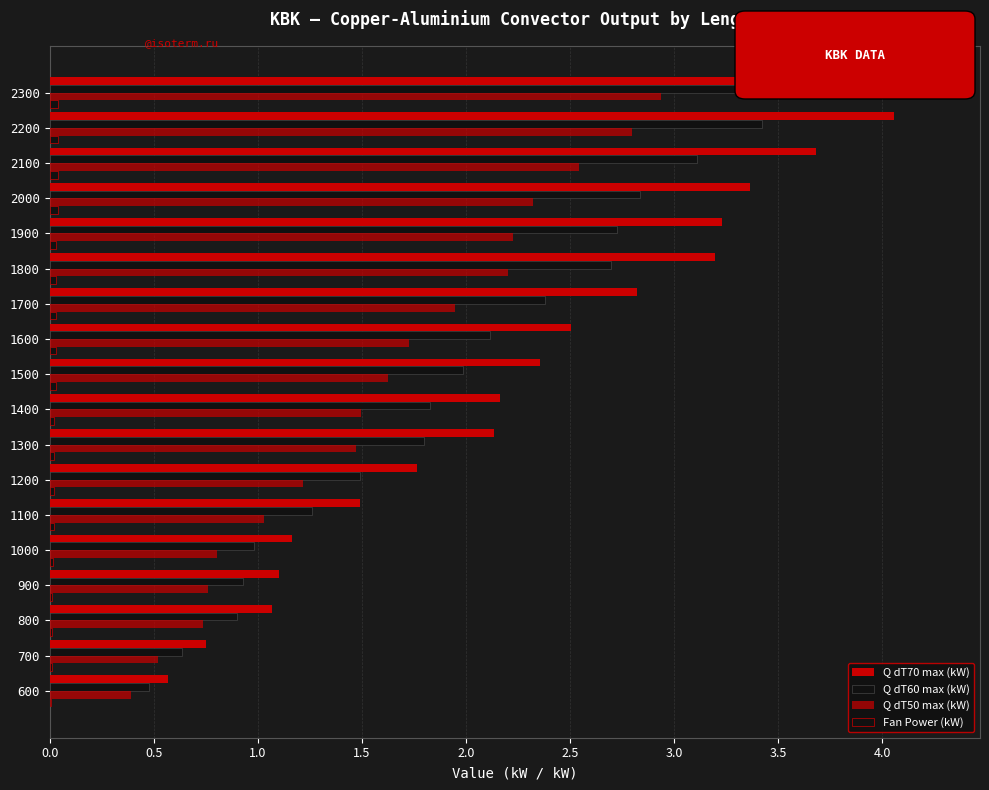

List the series in order of their overall mean, highest first.

Q dT70 max (kW), Q dT60 max (kW), Q dT50 max (kW), Fan Power (kW)